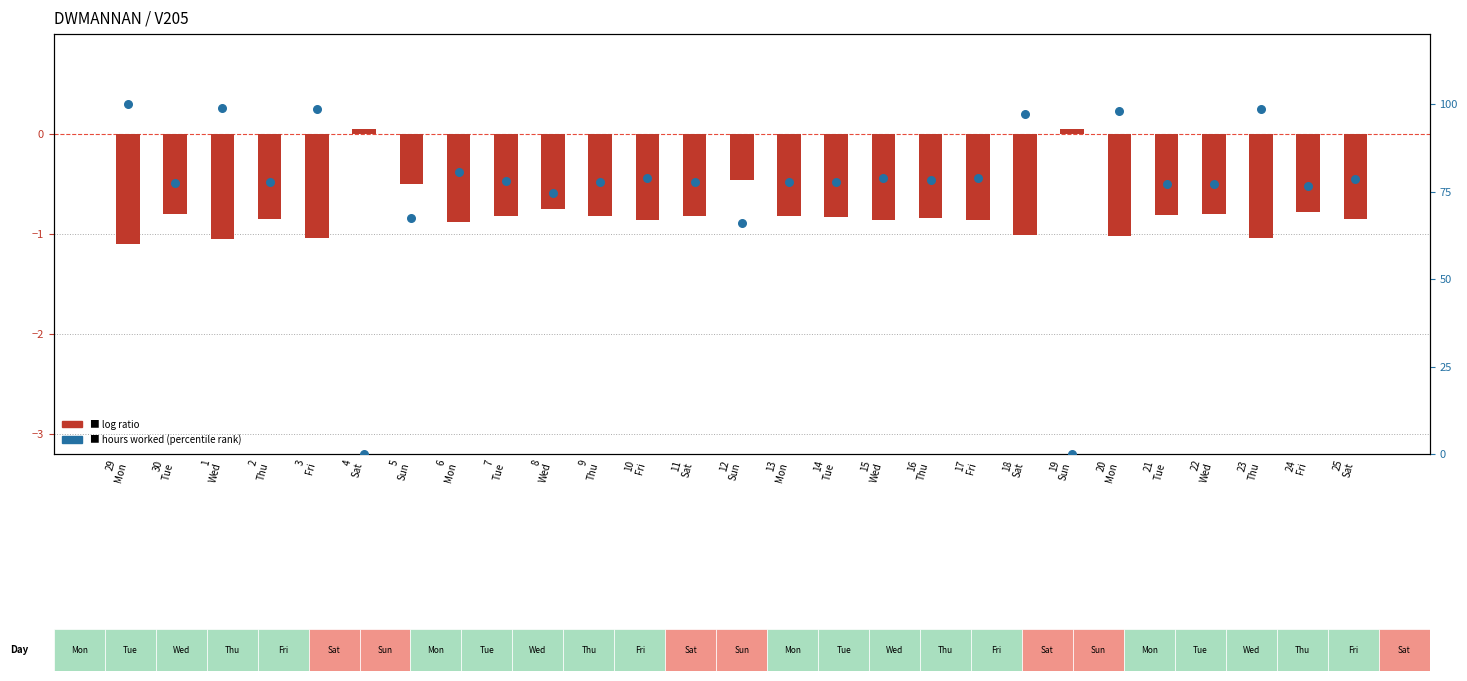

What is the total value across all series at 12
Sun?

65.4